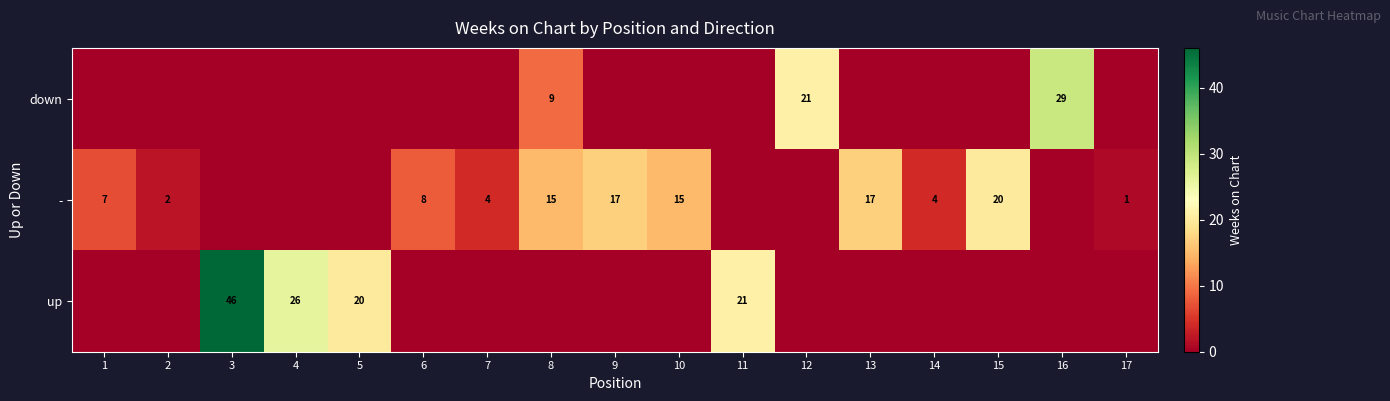

What is the total value across all series at 17?

1